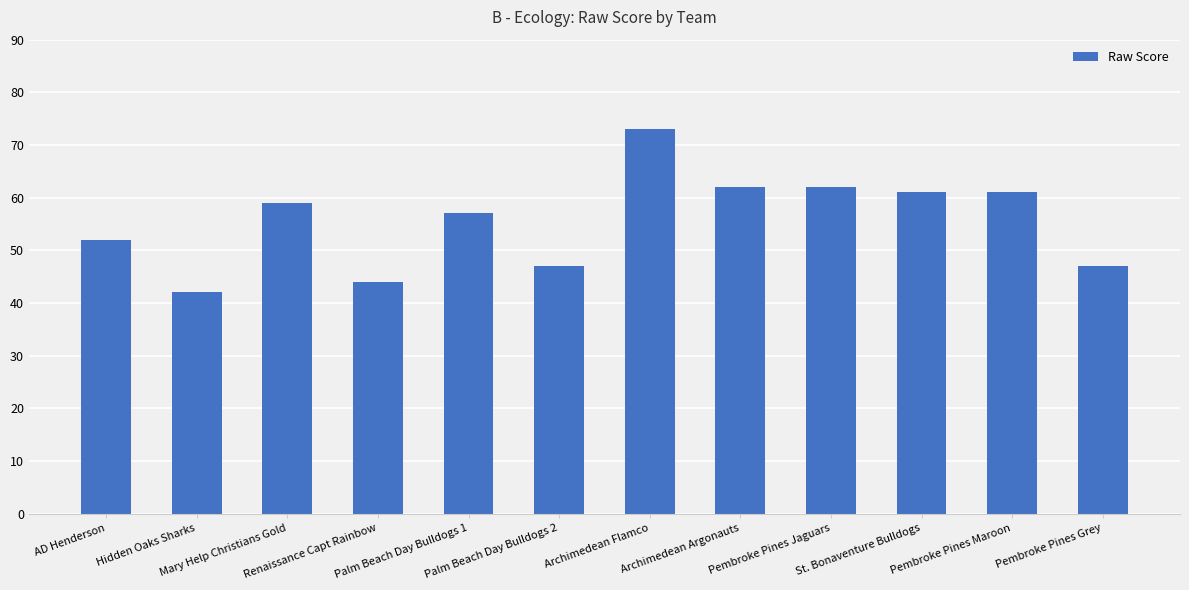

What is the difference between the values at Mary Help Christians Gold and Hidden Oaks Sharks?

17